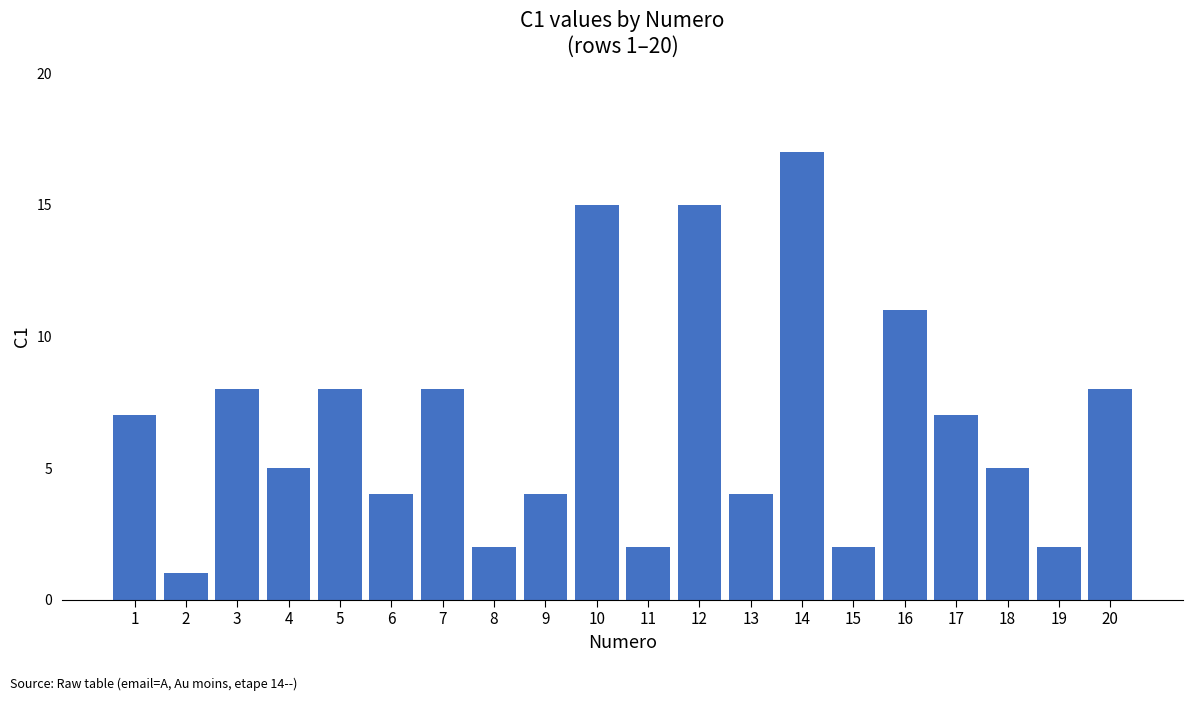

Between 12 and 5, which is larger?

12